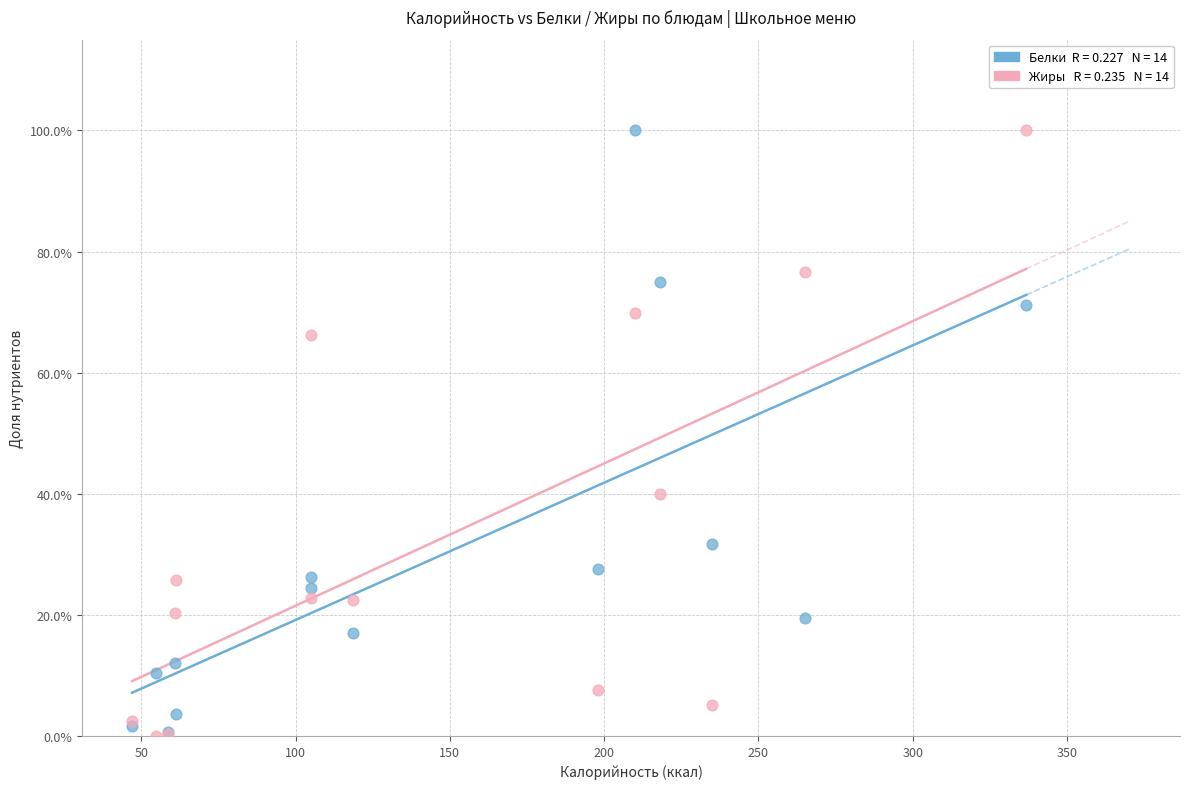

Across all series, what Y value is closest to 50?

40.0